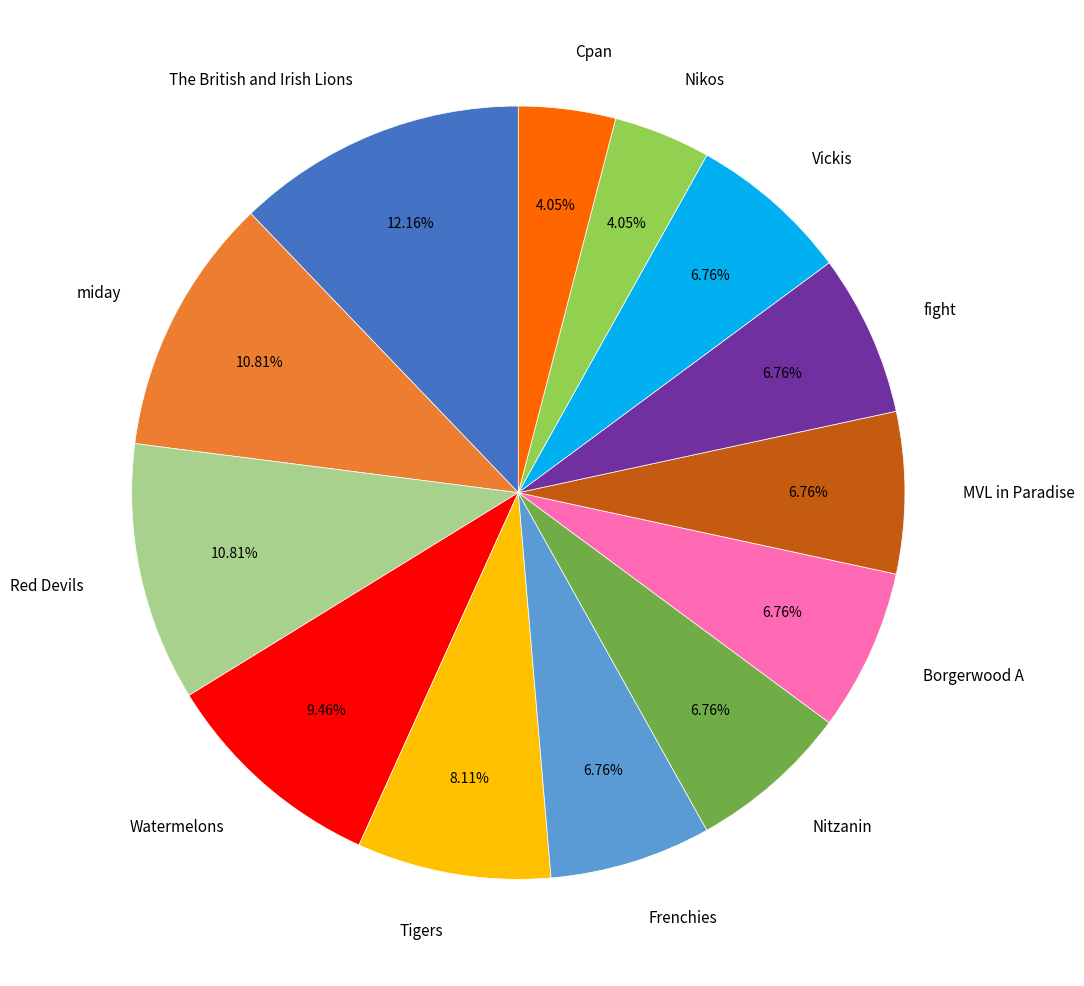

Which slice is the largest?

The British and Irish Lions